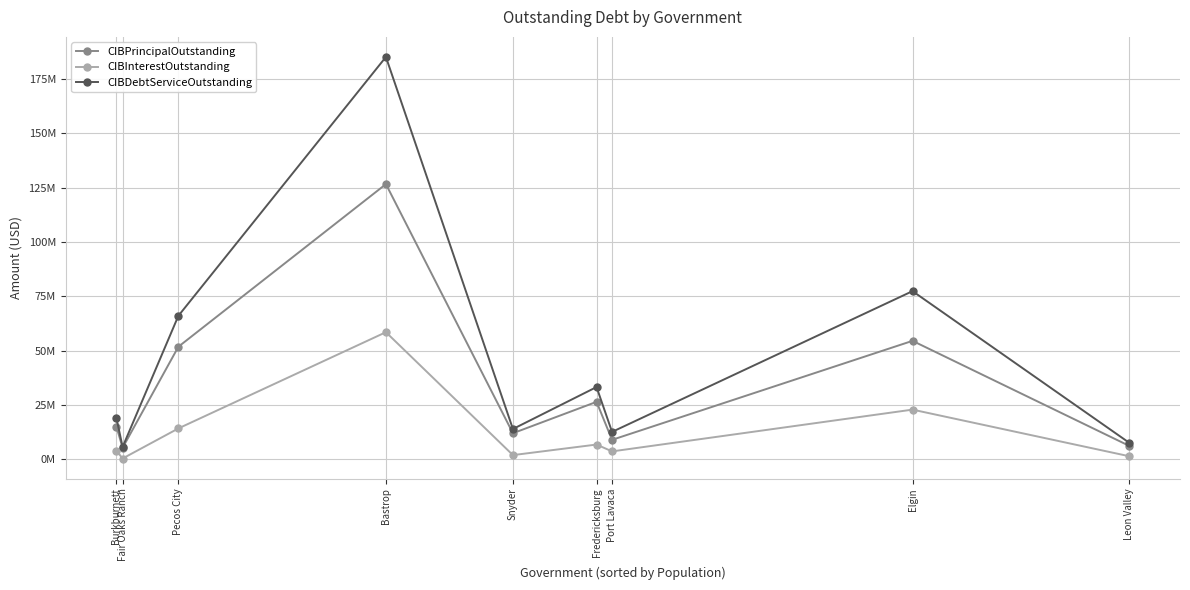

Reading left to right, transcribe all the data shown in this chart.

CIBPrincipalOutstanding: 15065000.0	5320000.0	51830000.0	126695000.0	12015000.0	26467000.0	8975000.0	54545000.0	6170000.0
CIBInterestOutstanding: 3947279.7	382500.2	14230855.5	58534449.1	1945529.9	6807229.6	3654080.2	22884750.3	1417456.3
CIBDebtServiceOutstanding: 19012279.7	5702500.2	66060855.5	185229449.1	13960529.9	33274229.6	12629080.2	77429750.3	7587456.3